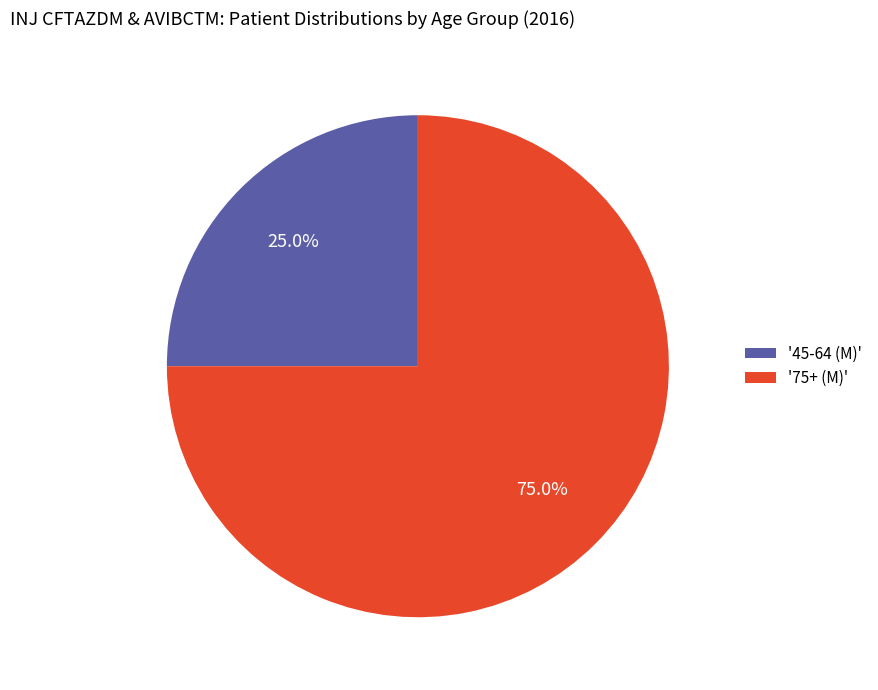

Approximately how many times larger is the value at '45-64 (M)' compared to '75+ (M)'?

0.3